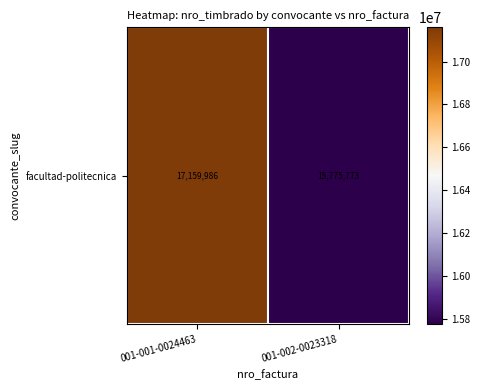

Which label corresponds to the smallest value in the chart?

001-002-0023318